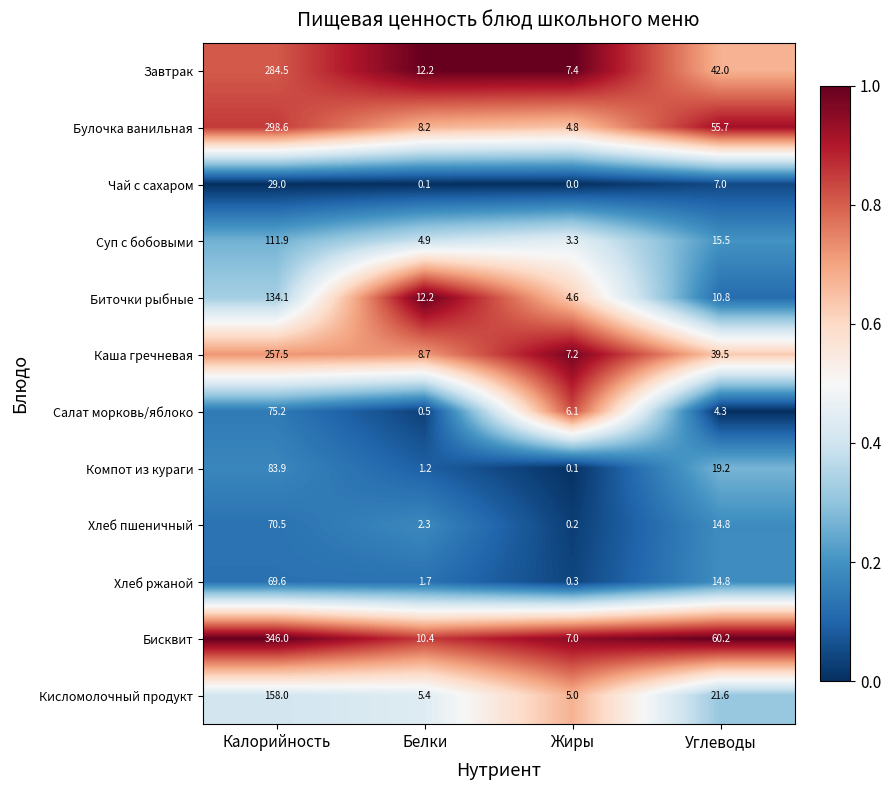

Which series has the largest range (max minus min)?

Бисквит